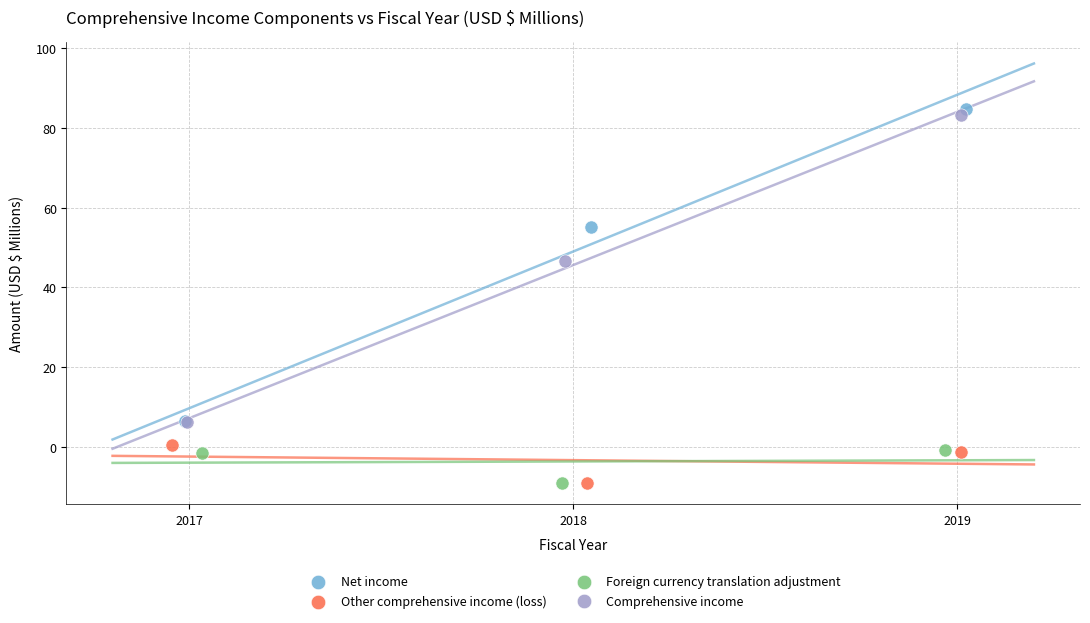

What are all the series names shown in the legend?

Net income, Other comprehensive income (loss), Foreign currency translation adjustment, Comprehensive income